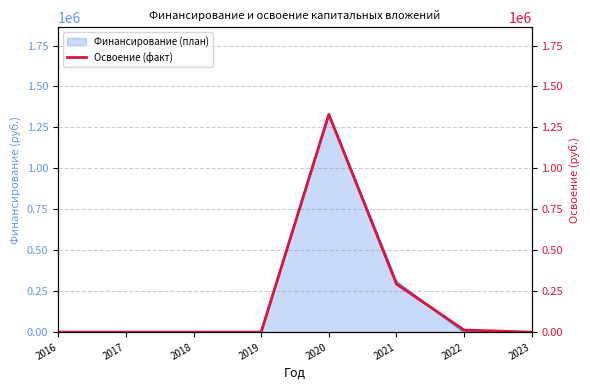

Where is the data nearest to the value 664673?

2021